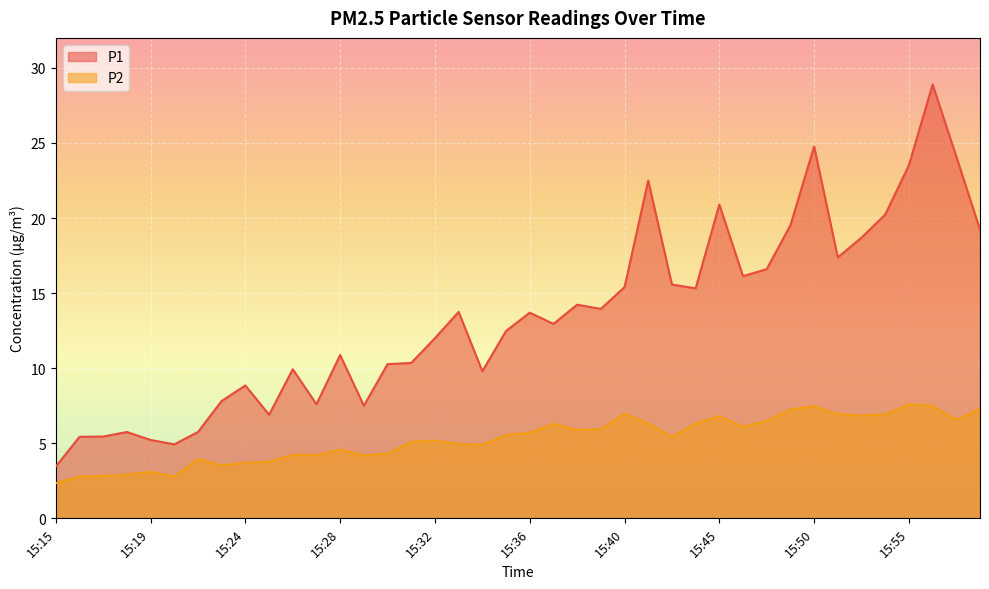

At how many categories does at least one series exceed 20?

7